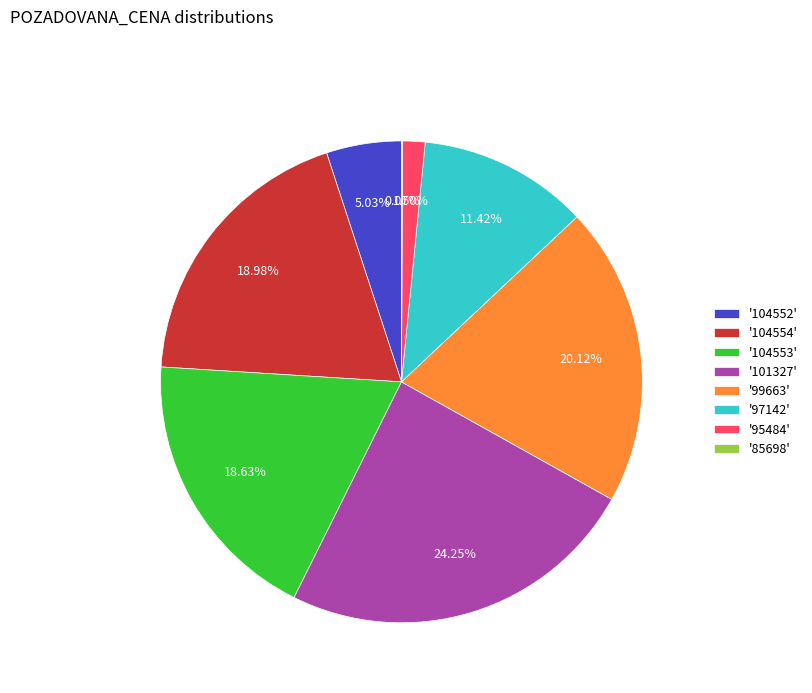

Does '104553' account for over 50% of the chart?

No